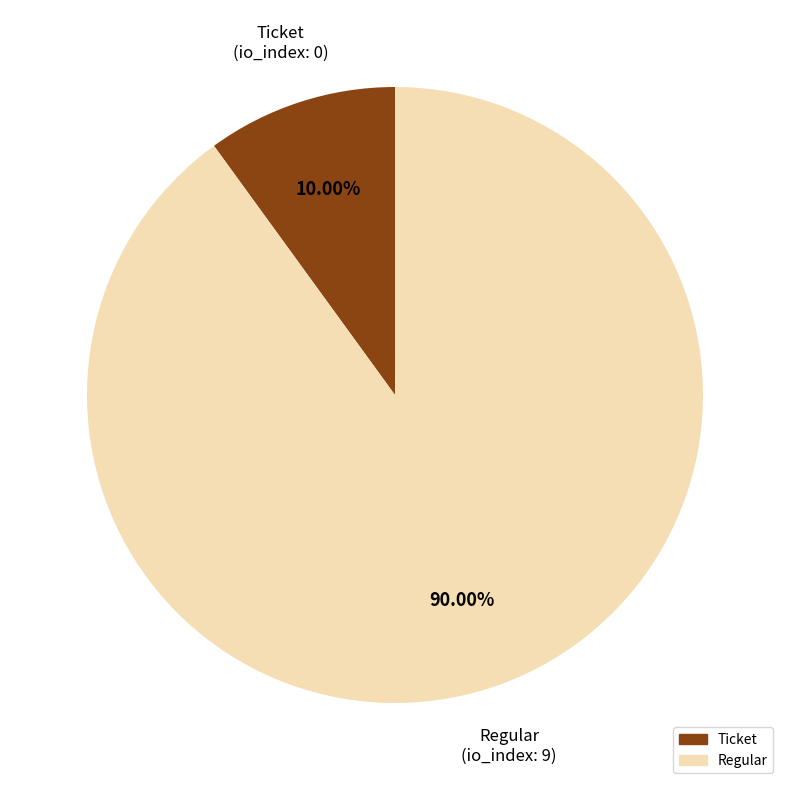

How many slices are in this pie chart?

2